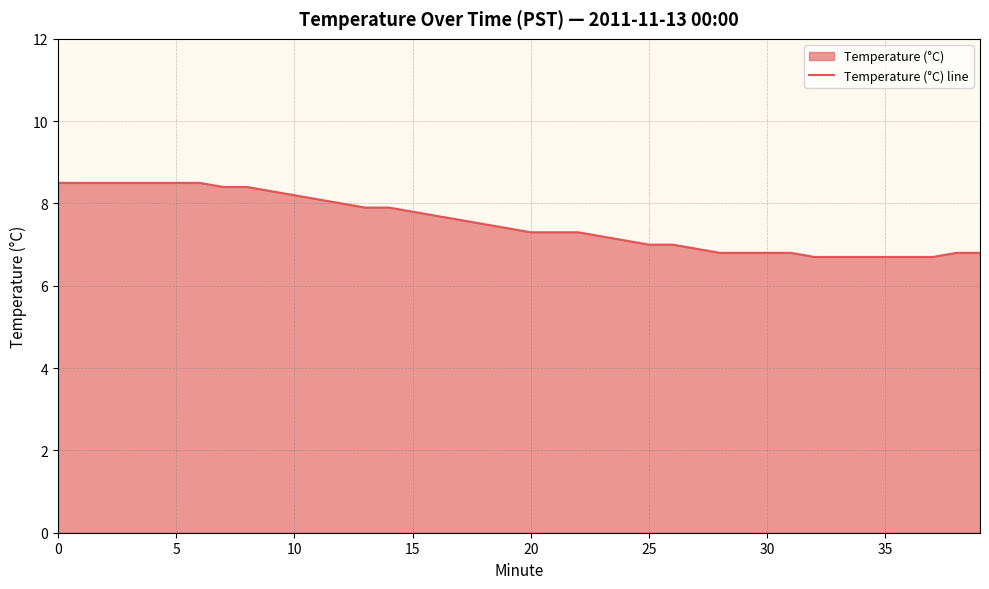

What is the difference between the maximum and minimum values?

1.8